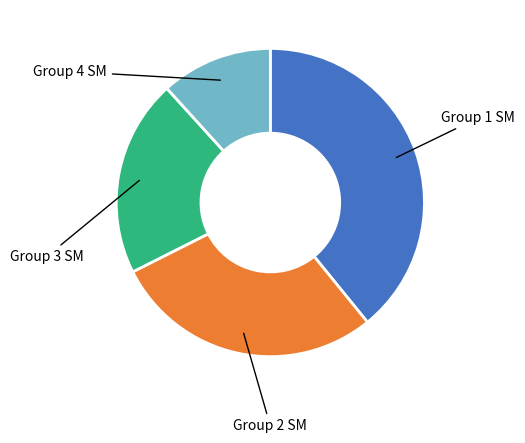

What percentage do Group 3 SM and Group 4 SM together represent?

32.4%